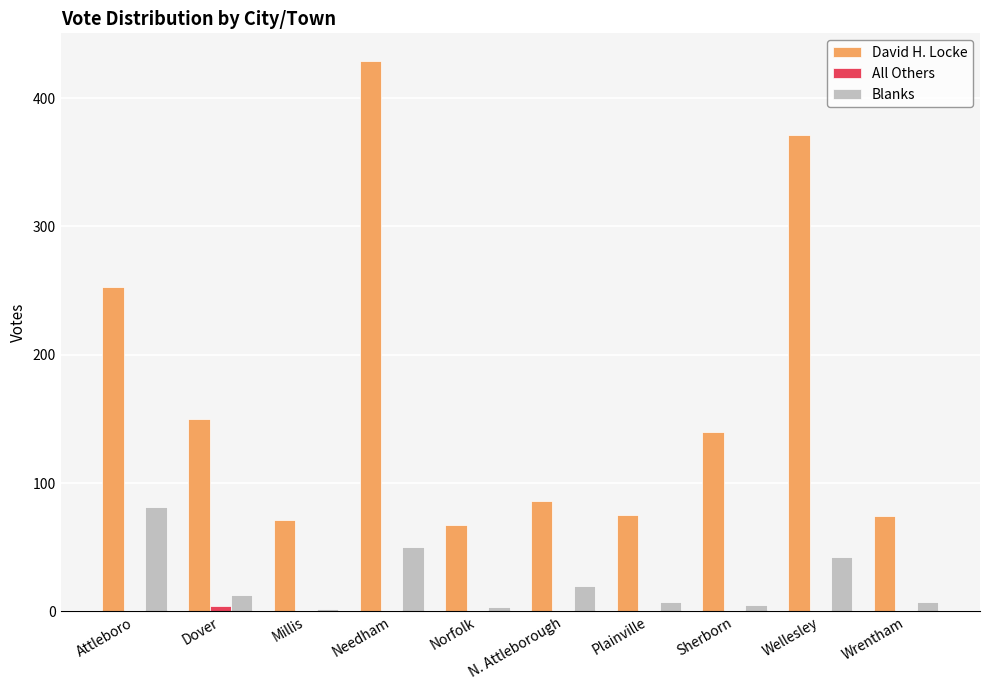

What is the sum of all Blanks values?

230